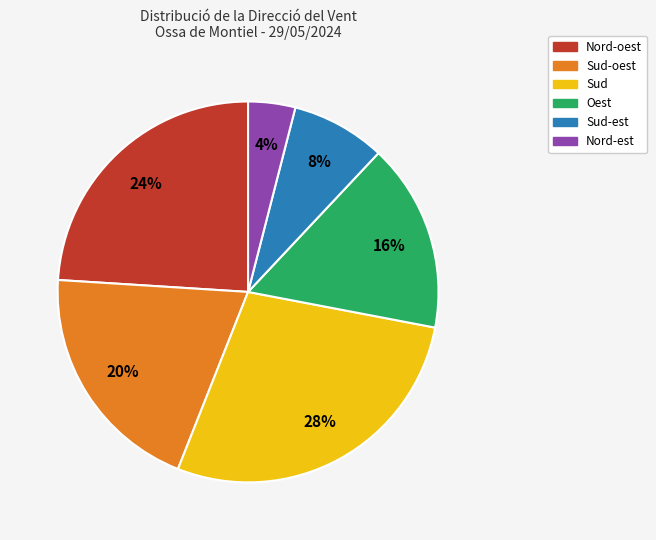

Combined, do Sud-est and Oest account for over 50%?

No